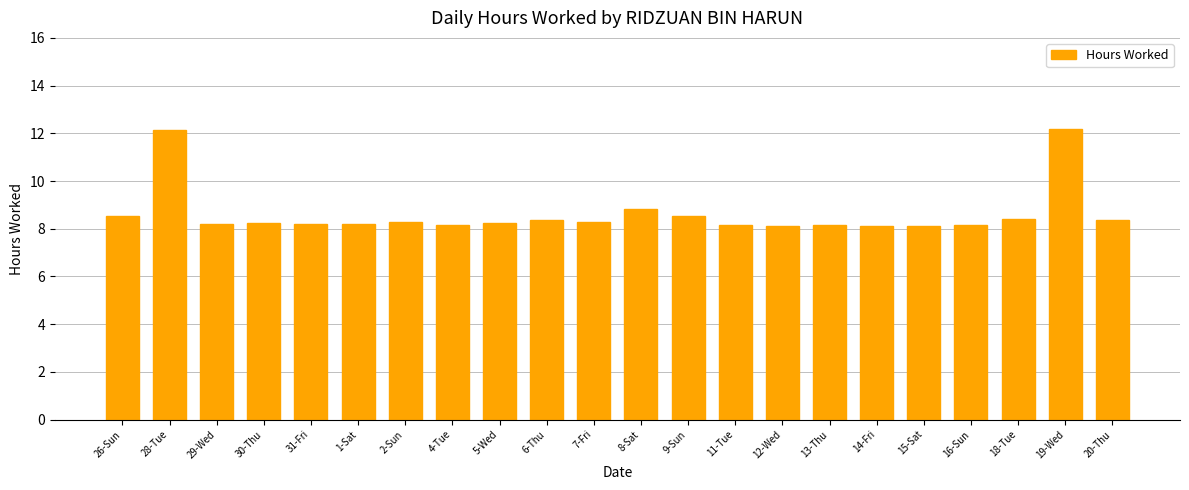

At which label is the value closest to 10?

8-Sat